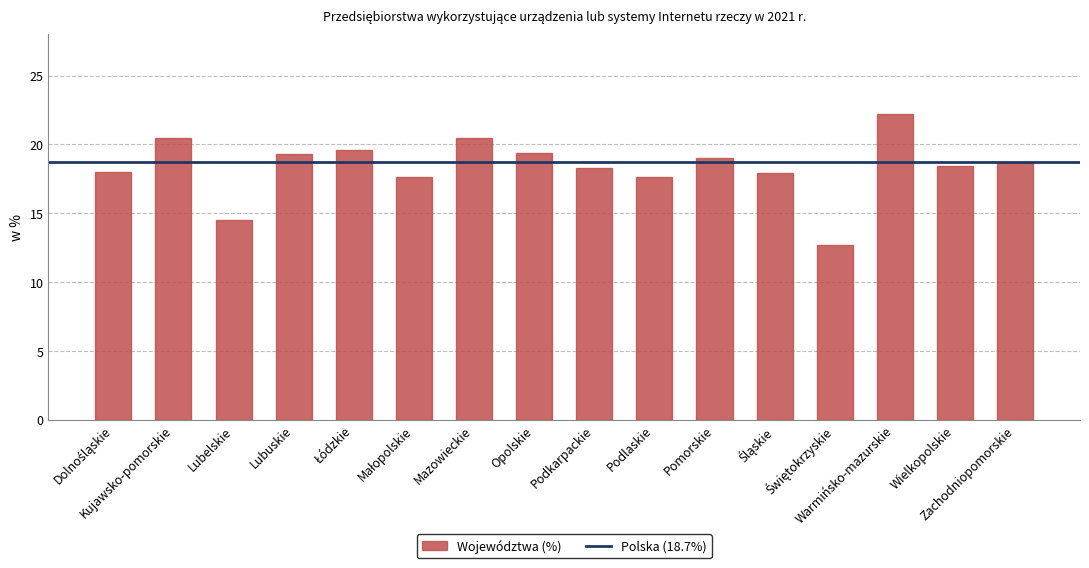

Which label corresponds to the largest value in the chart?

Warmińsko-mazurskie